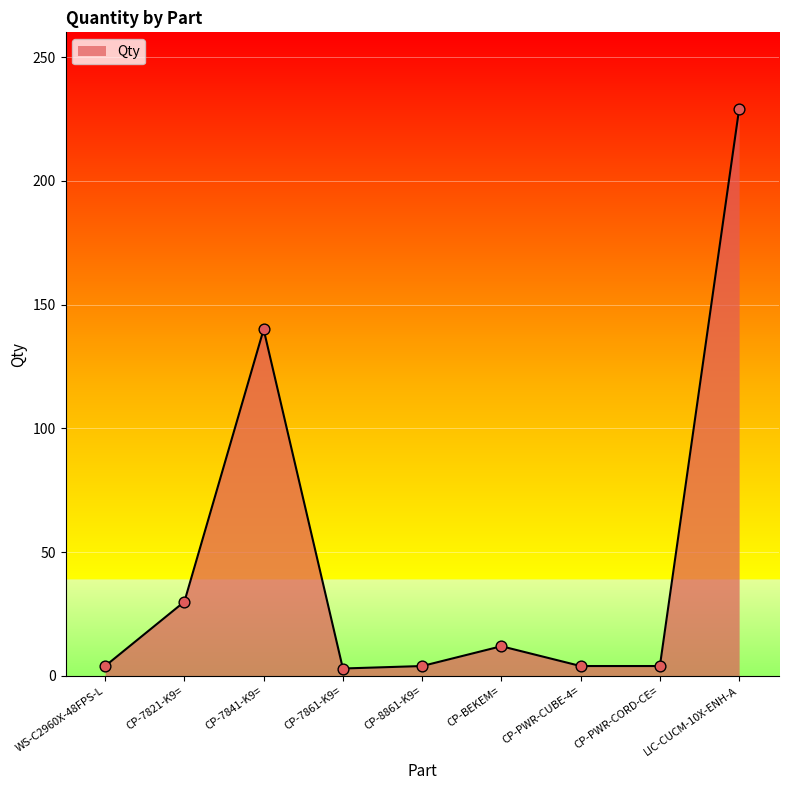

What is the change in value from CP-7841-K9= to CP-8861-K9=?

-136